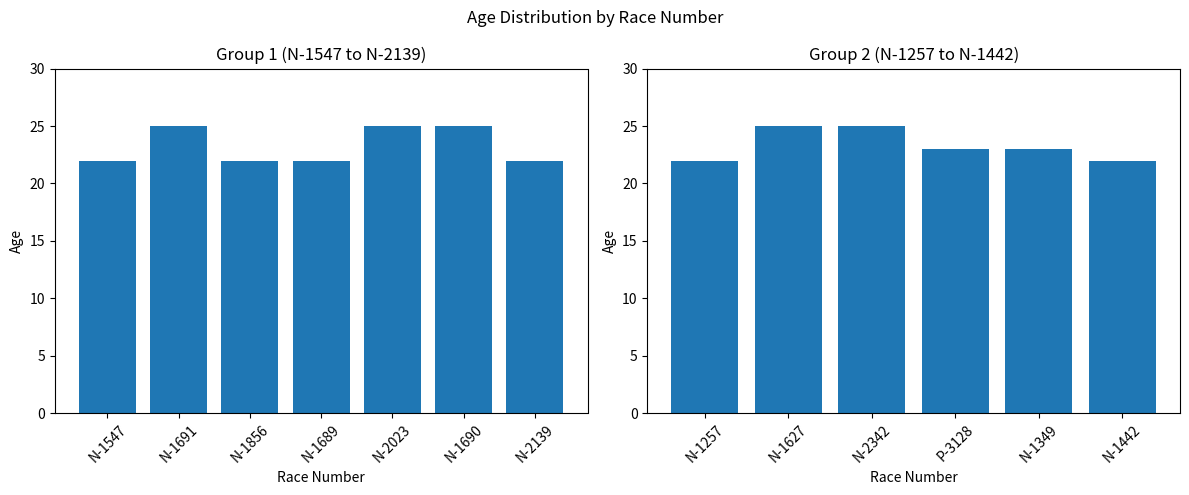

Between N-2342 and N-1257, which is larger?

N-2342